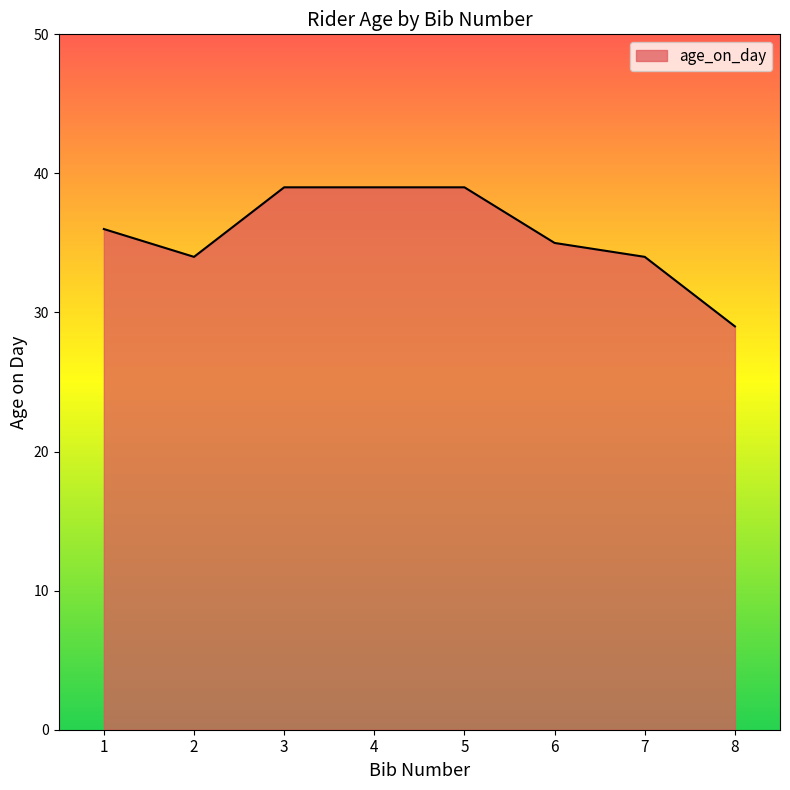

What is the approximate value at 6, to the nearest 5?

35